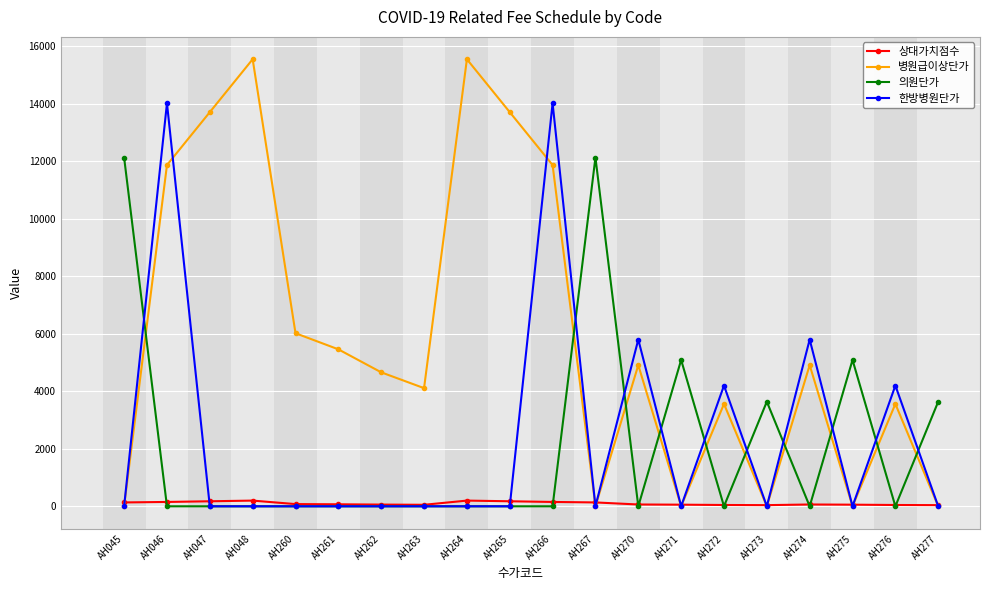

What is the maximum value shown in the chart?

15550.0